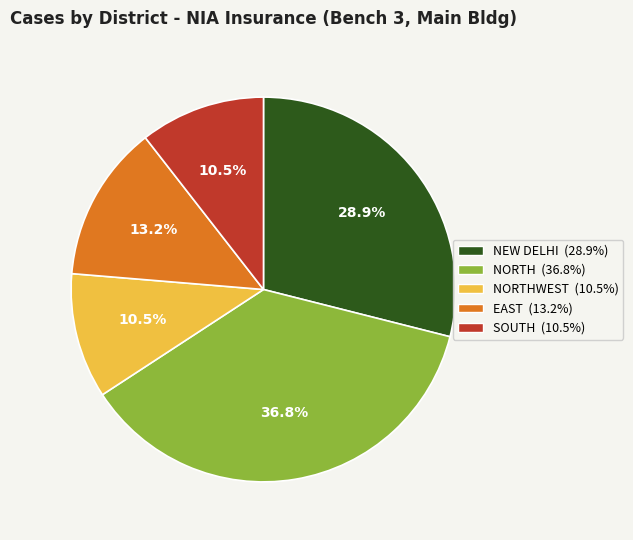

Is there a majority slice in this chart?

No